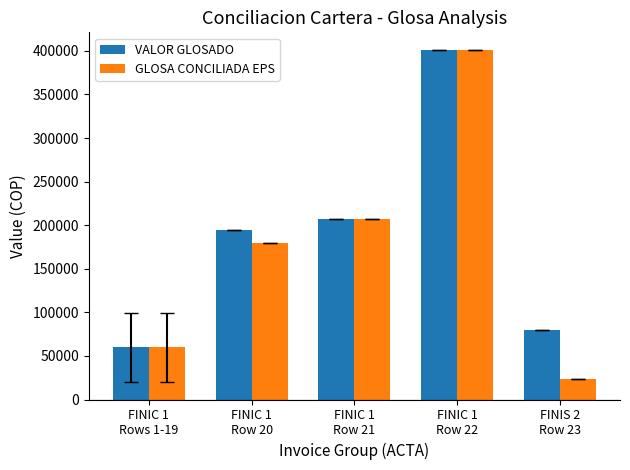

What is the lowest value of the VALOR GLOSADO series?

59674.2